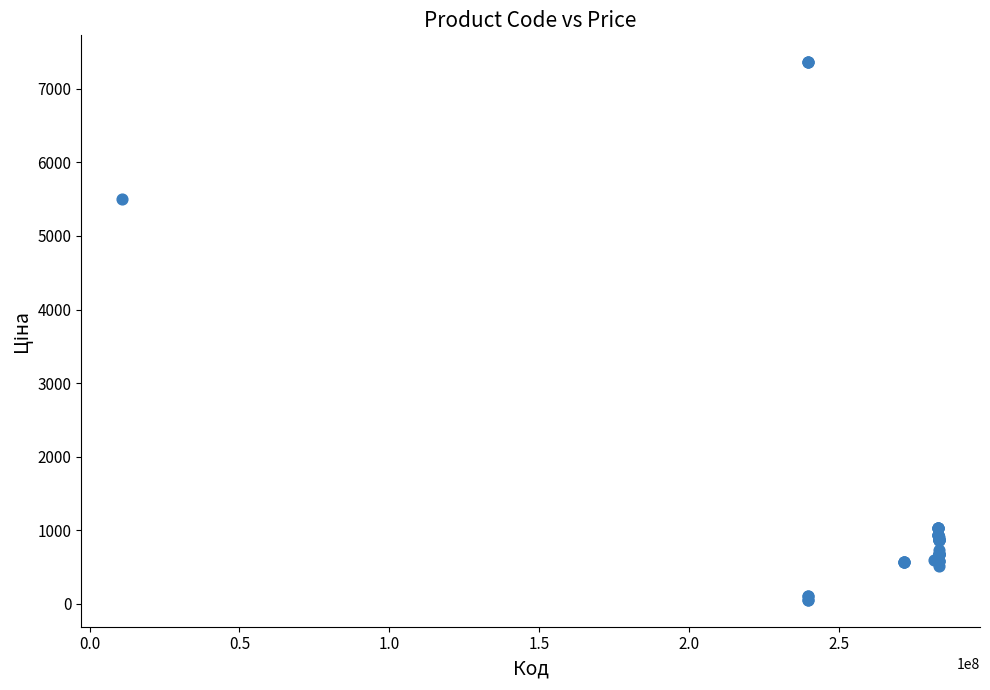

What Y value in the scatter plot is closest to 3707?

5497.3